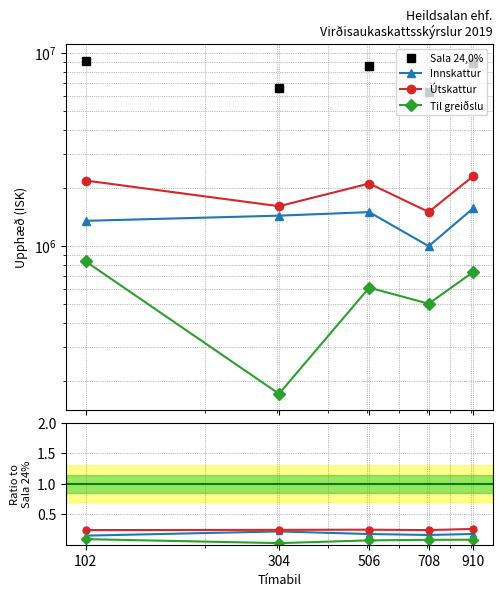

Reading right to left, list all the values displayed in this chart.

Sala 24,0%: 910=8907655.0	708=6260869.6	506=8560988.0	304=6601259.0	102=9107251.0
Innskattur: 910=0.2	708=0.2	506=0.2	304=0.2	102=0.1
Útskattur: 910=0.3	708=0.2	506=0.2	304=0.2	102=0.2
Til greiðslu: 910=0.1	708=0.1	506=0.1	304=0.0	102=0.1